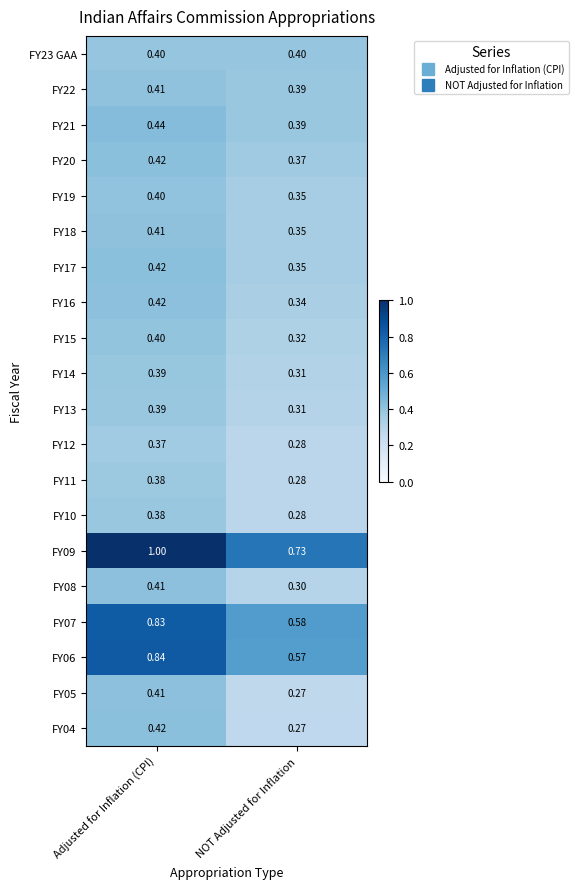

What is the total value across all series at NOT Adjusted for Inflation?

7.4